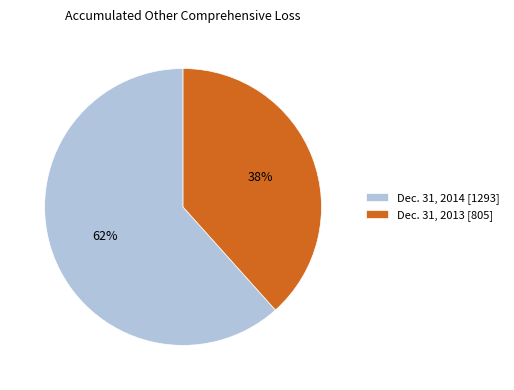

Between Dec. 31, 2014 [1293] and Dec. 31, 2013 [805], which is larger?

Dec. 31, 2014 [1293]